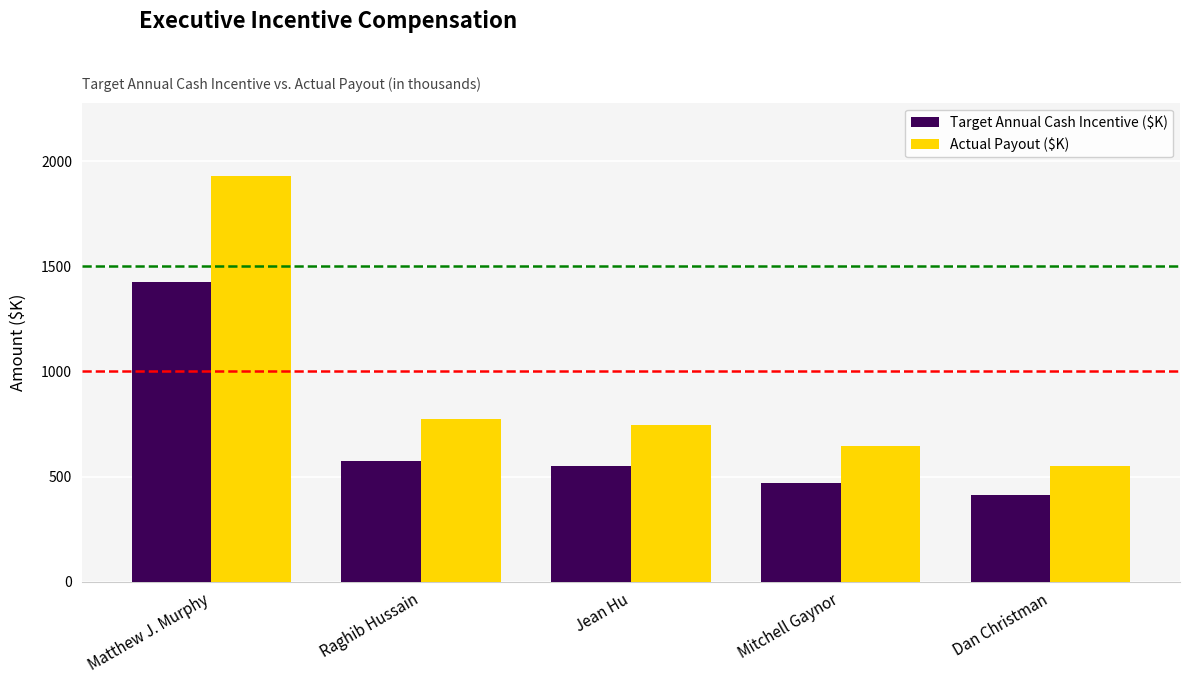

What is the difference between the Target Annual Cash Incentive ($K) values at Jean Hu and Dan Christman?

136.0